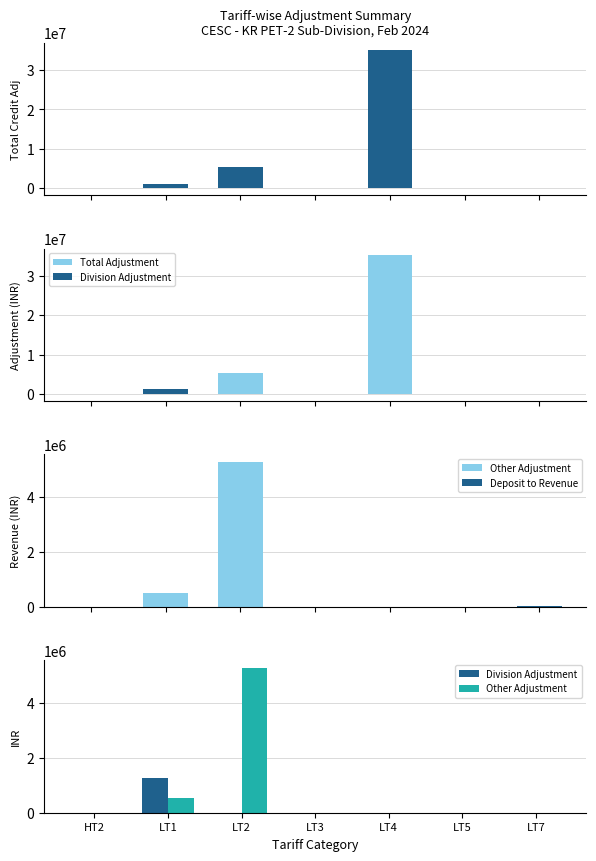

The Deposit to Revenue series shows -14107.9 at HT2. True or false?

False